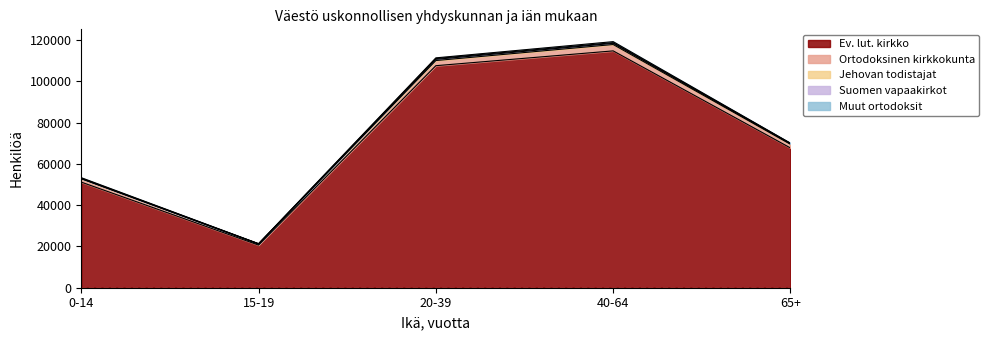

List the labels in order of Ortodoksinen kirkkokunta value, largest first.

40-64, 20-39, 65+, 0-14, 15-19